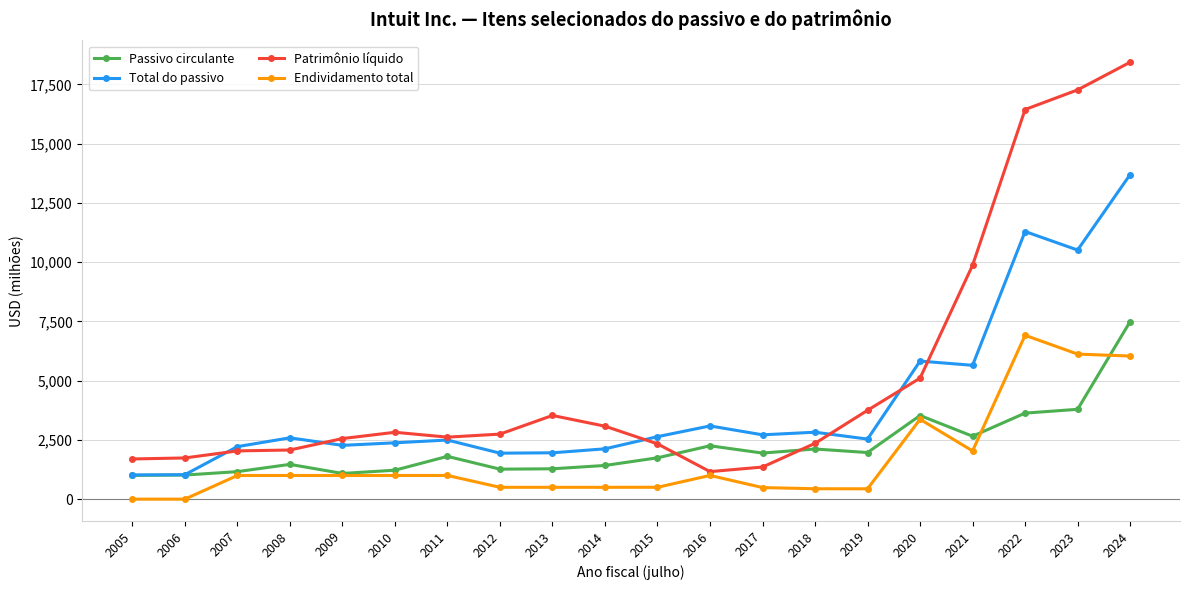

Is it true that Patrimônio líquido equals 2354 at 2018?

True